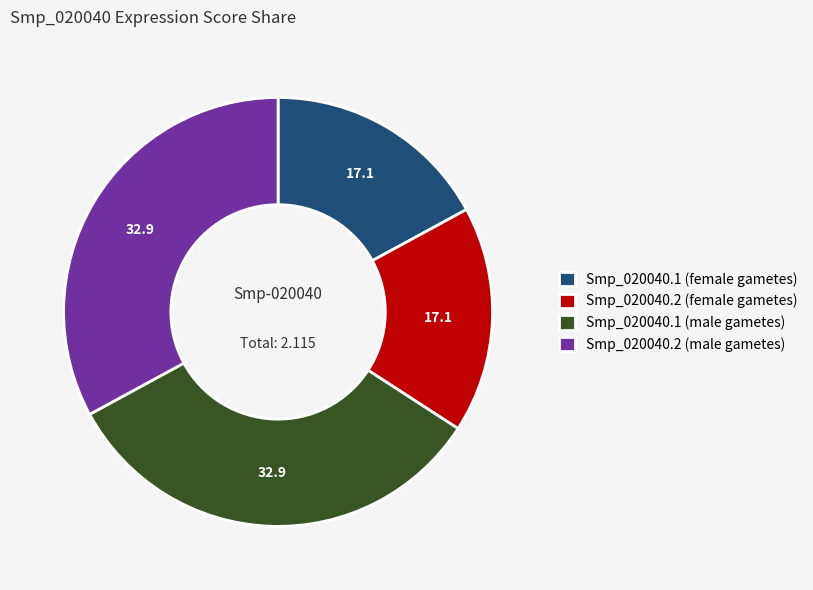

Does any single category account for the majority?

No